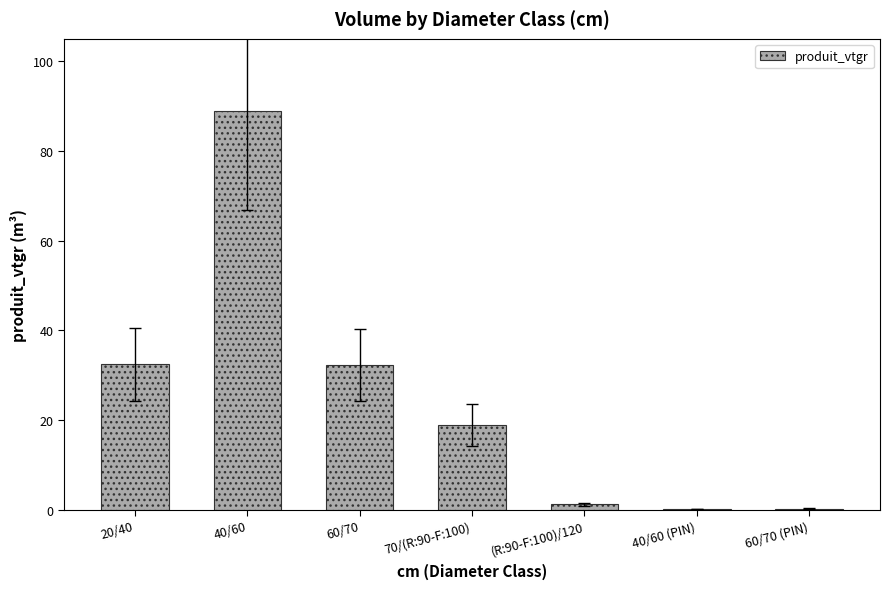

How many series are shown in this chart?

1